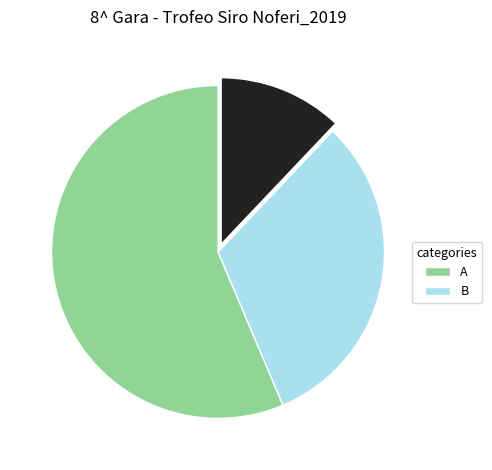

Does any single category account for the majority?

Yes